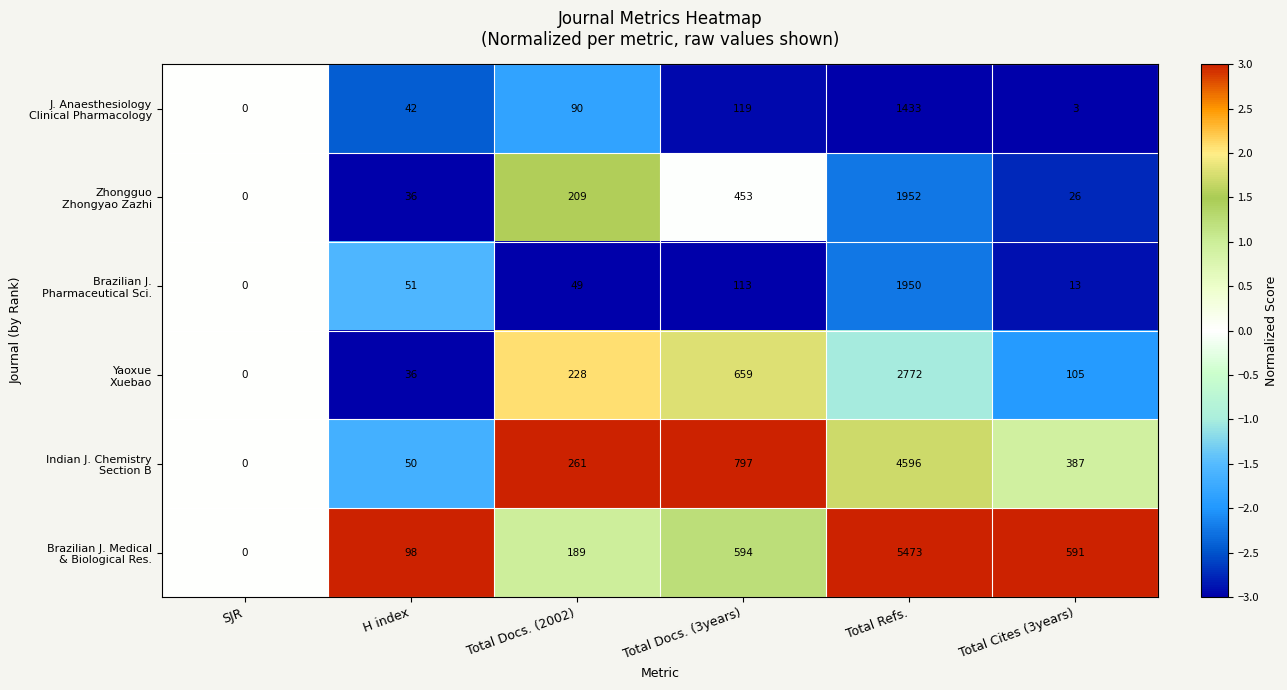

What is the difference between the highest and lowest values at Total Docs. (2002)?

212